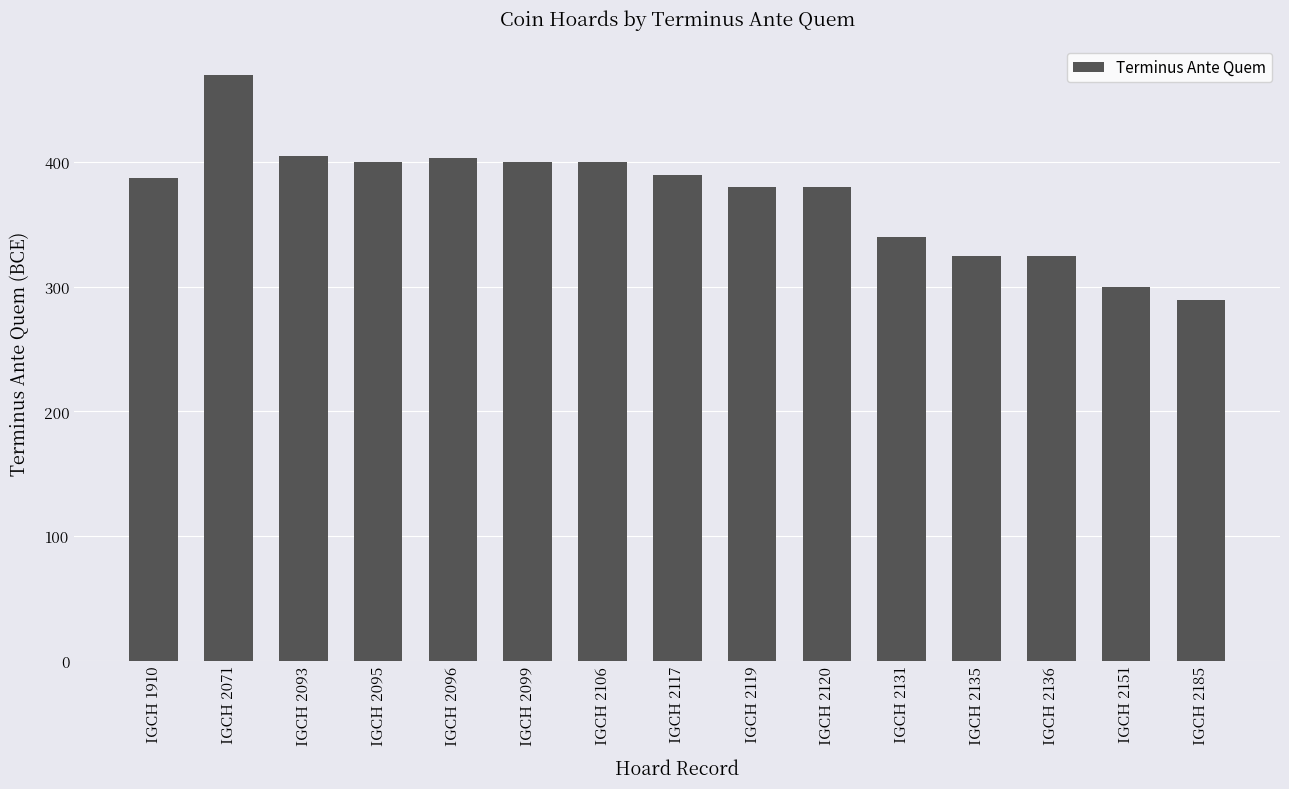

What is the difference between the values at IGCH 2071 and IGCH 2095?

70